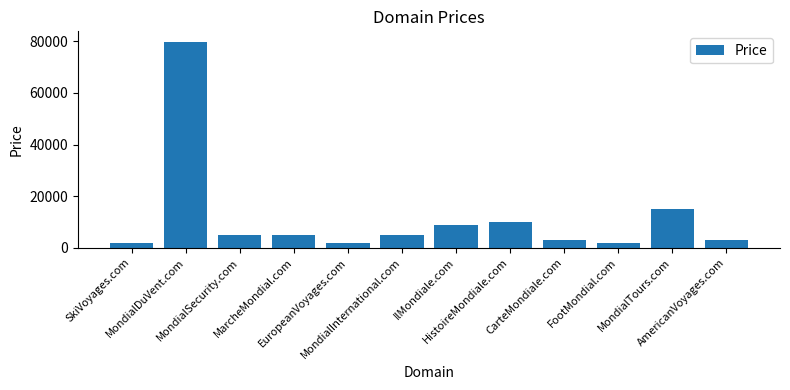

What is the maximum value shown in the chart?

79888